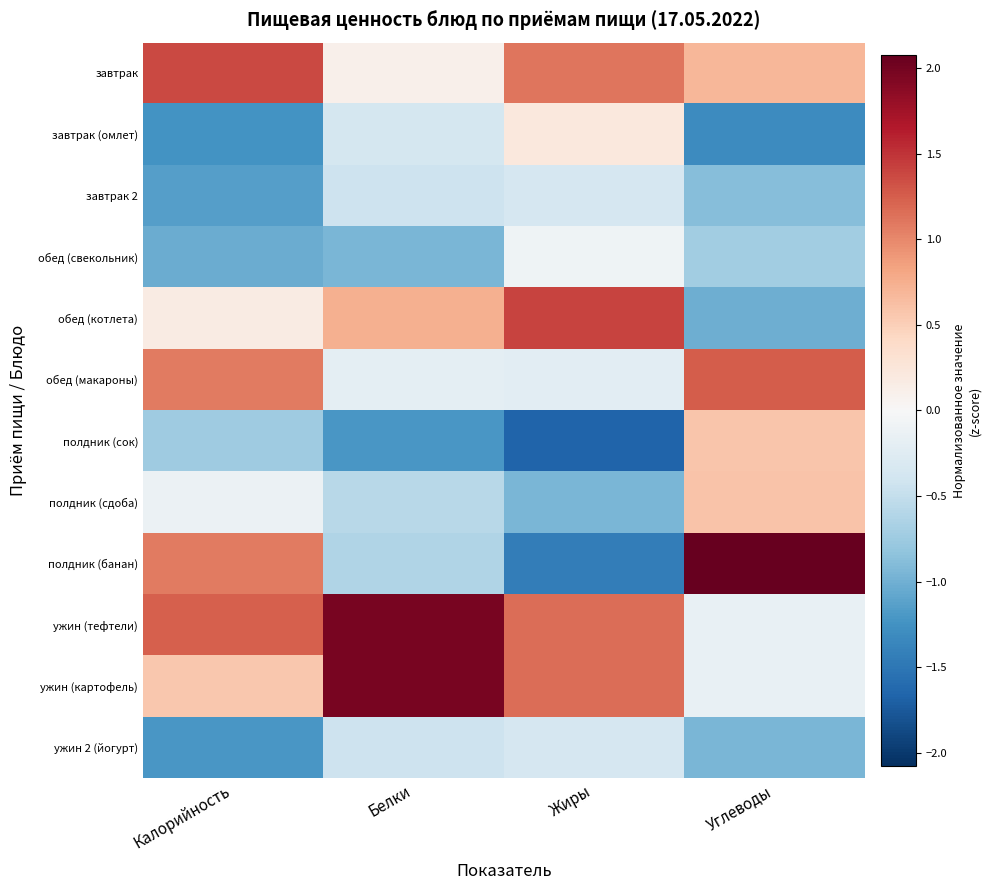

Reading left to right, what are all the values shown in this chart?

завтрак: Калорийность=1.4	Белки=0.1	Жиры=1.1	Углеводы=0.7
завтрак (омлет): Калорийность=-1.2	Белки=-0.4	Жиры=0.2	Углеводы=-1.3
завтрак 2: Калорийность=-1.1	Белки=-0.4	Жиры=-0.4	Углеводы=-0.9
обед (свекольник): Калорийность=-1.0	Белки=-1.0	Жиры=-0.1	Углеводы=-0.7
обед (котлета): Калорийность=0.2	Белки=0.7	Жиры=1.4	Углеводы=-1.0
обед (макароны): Калорийность=1.1	Белки=-0.2	Жиры=-0.2	Углеводы=1.3
полдник (сок): Калорийность=-0.7	Белки=-1.2	Жиры=-1.7	Углеводы=0.6
полдник (сдоба): Калорийность=-0.1	Белки=-0.6	Жиры=-1.0	Углеводы=0.6
полдник (банан): Калорийность=1.1	Белки=-0.6	Жиры=-1.4	Углеводы=2.1
ужин (тефтели): Калорийность=1.2	Белки=2.0	Жиры=1.2	Углеводы=-0.2
ужин (картофель): Калорийность=0.6	Белки=2.0	Жиры=1.2	Углеводы=-0.2
ужин 2 (йогурт): Калорийность=-1.2	Белки=-0.4	Жиры=-0.4	Углеводы=-0.9